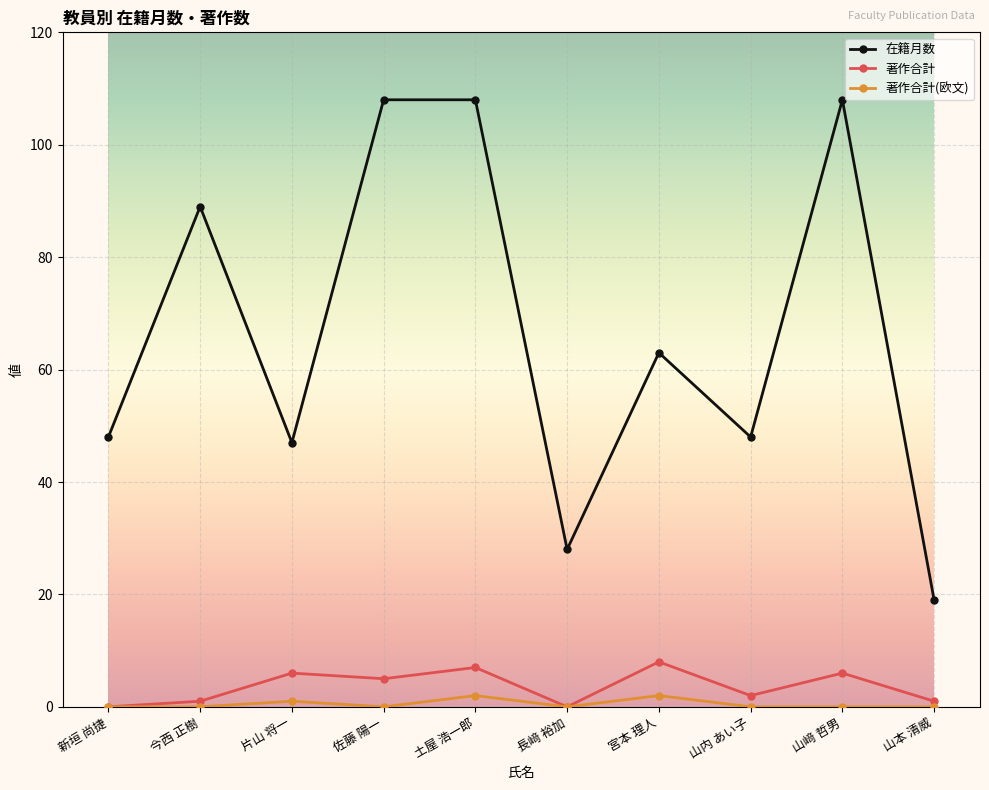

True or false: 著作合計(欧文) has more than 0 interior local peaks.

True